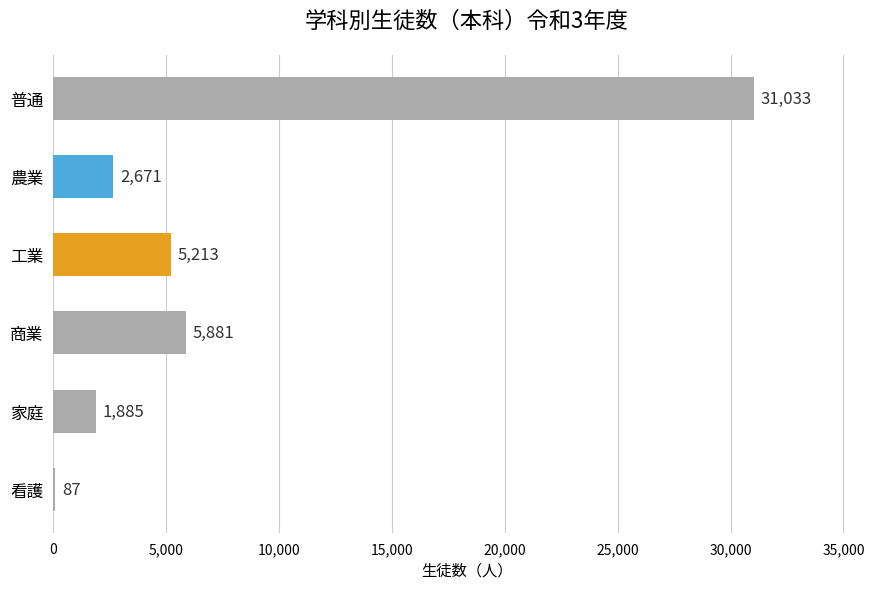

Reading top to bottom, list all the values displayed in this chart.

普通=31033	農業=2671	工業=5213	商業=5881	家庭=1885	看護=87